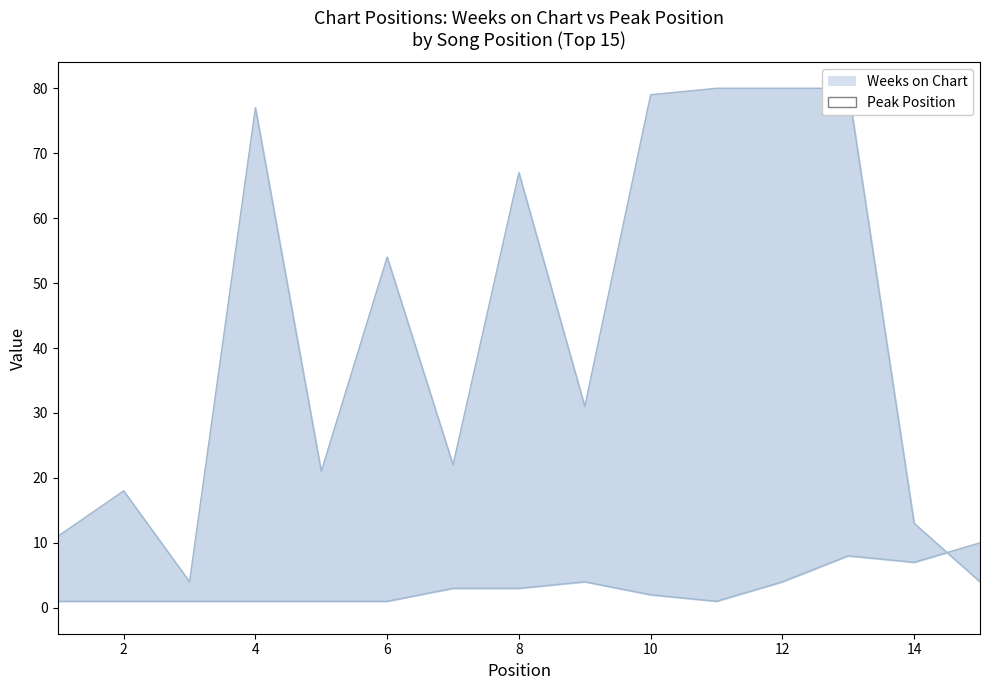

True or false: Weeks on Chart has more than 2 points higher than both neighbors.

True